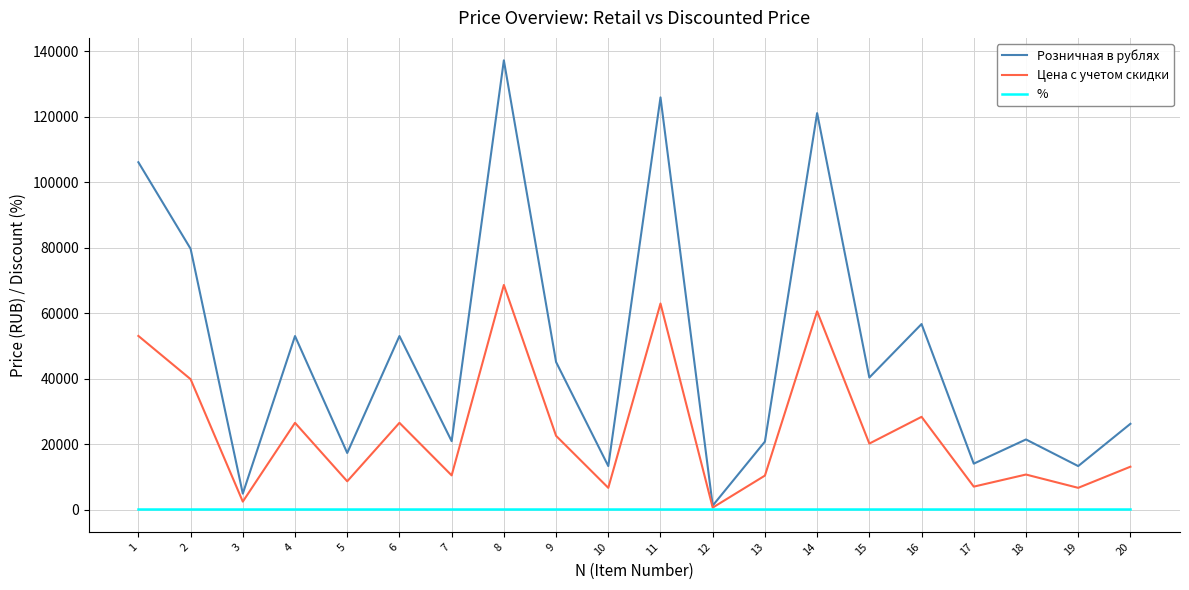

At which category is the sum across all series the highest?

8